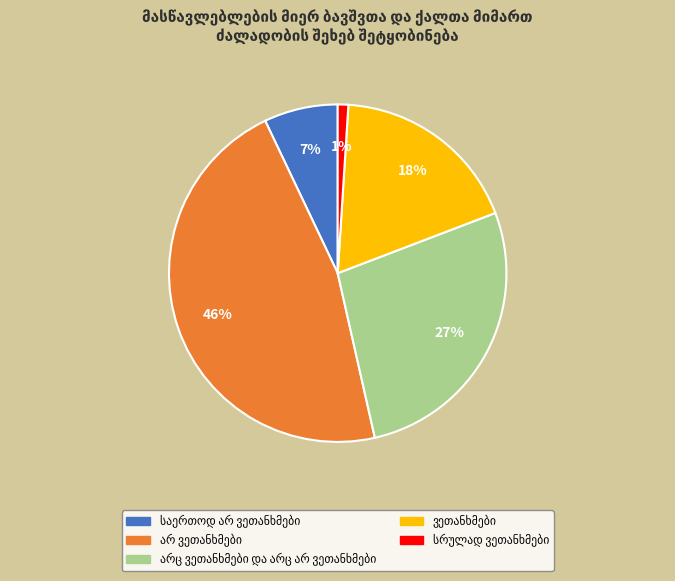

To the nearest percent, what is the average slice percentage?

20%